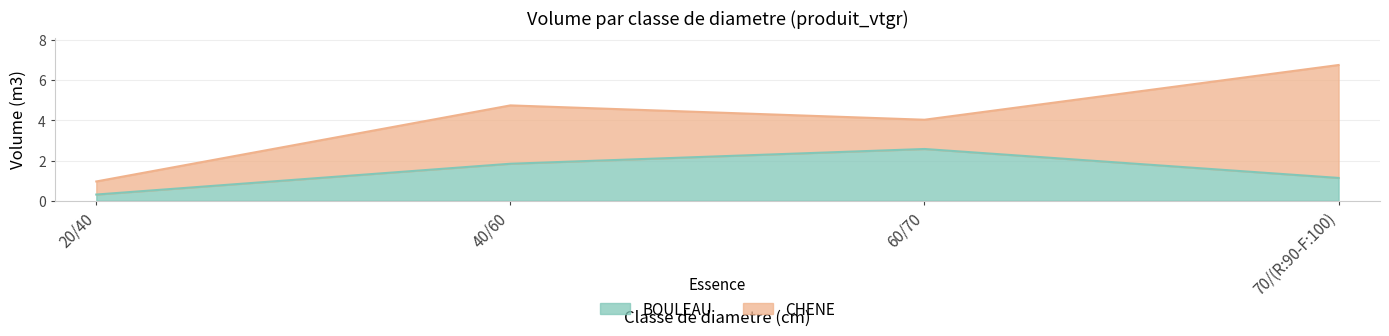

What is the difference between the values at 60/70 and 70/(R:90-F:100)?

1.4